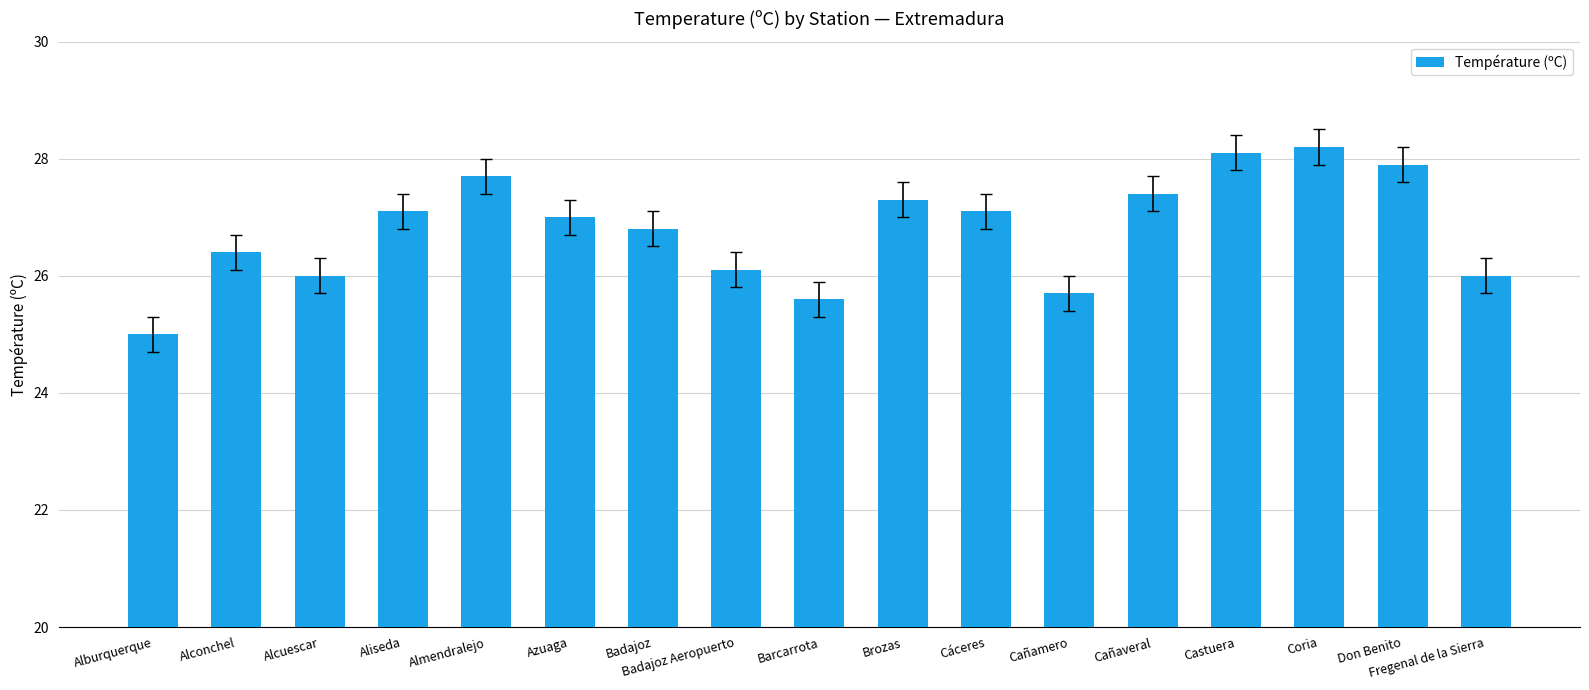

What is the change in value from Azuaga to Badajoz Aeropuerto?

-0.9